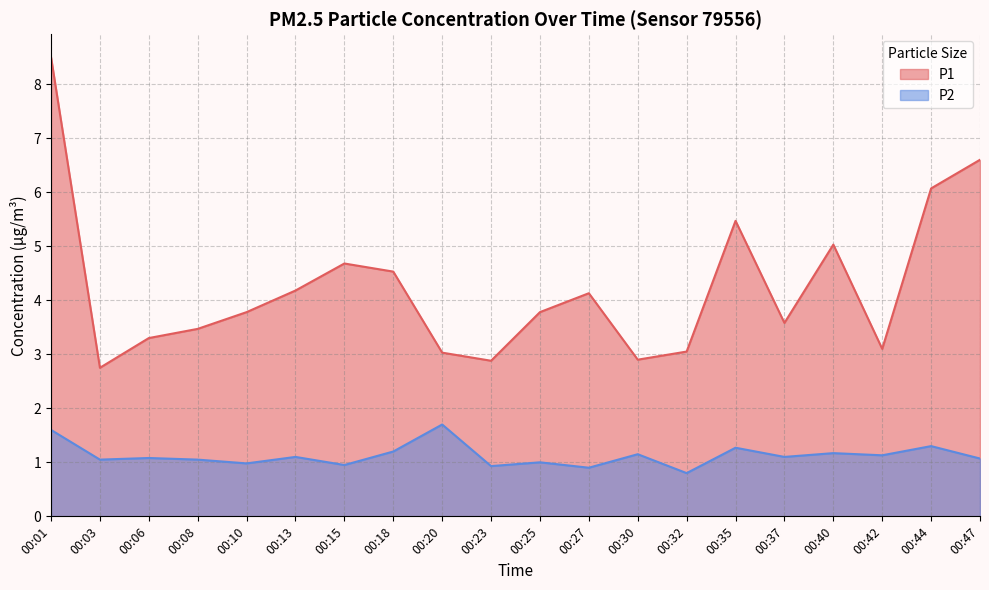

True or false: P2 has a value of 1.6 at 00:37.

False